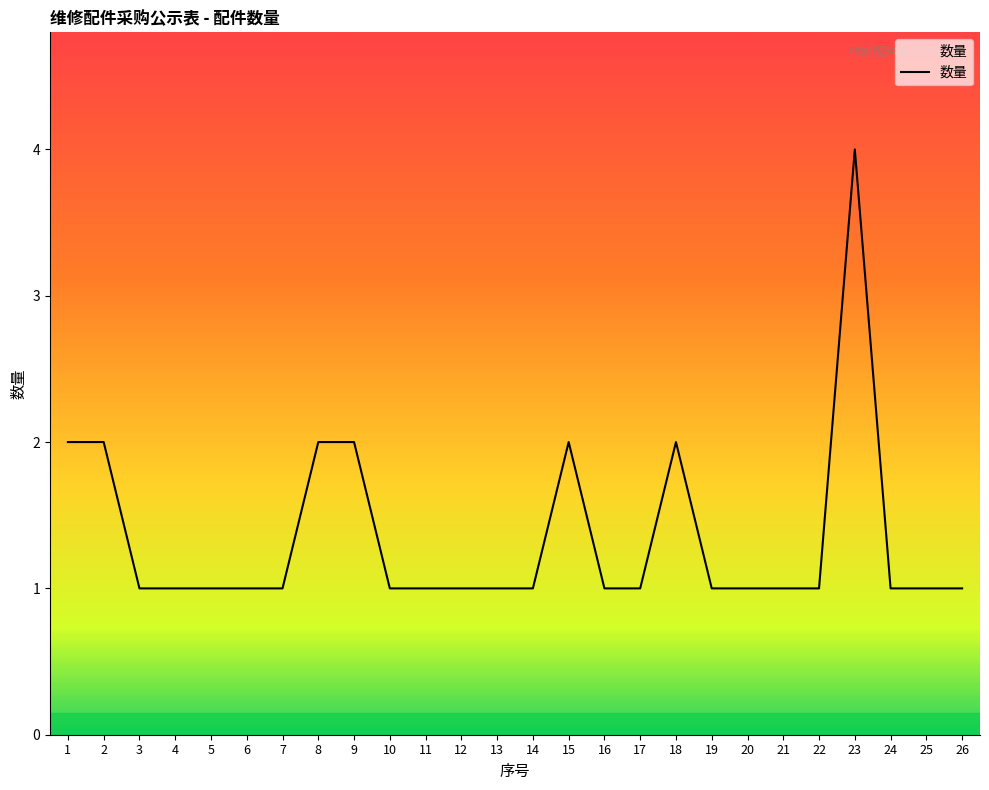

What is the smallest value displayed?

1